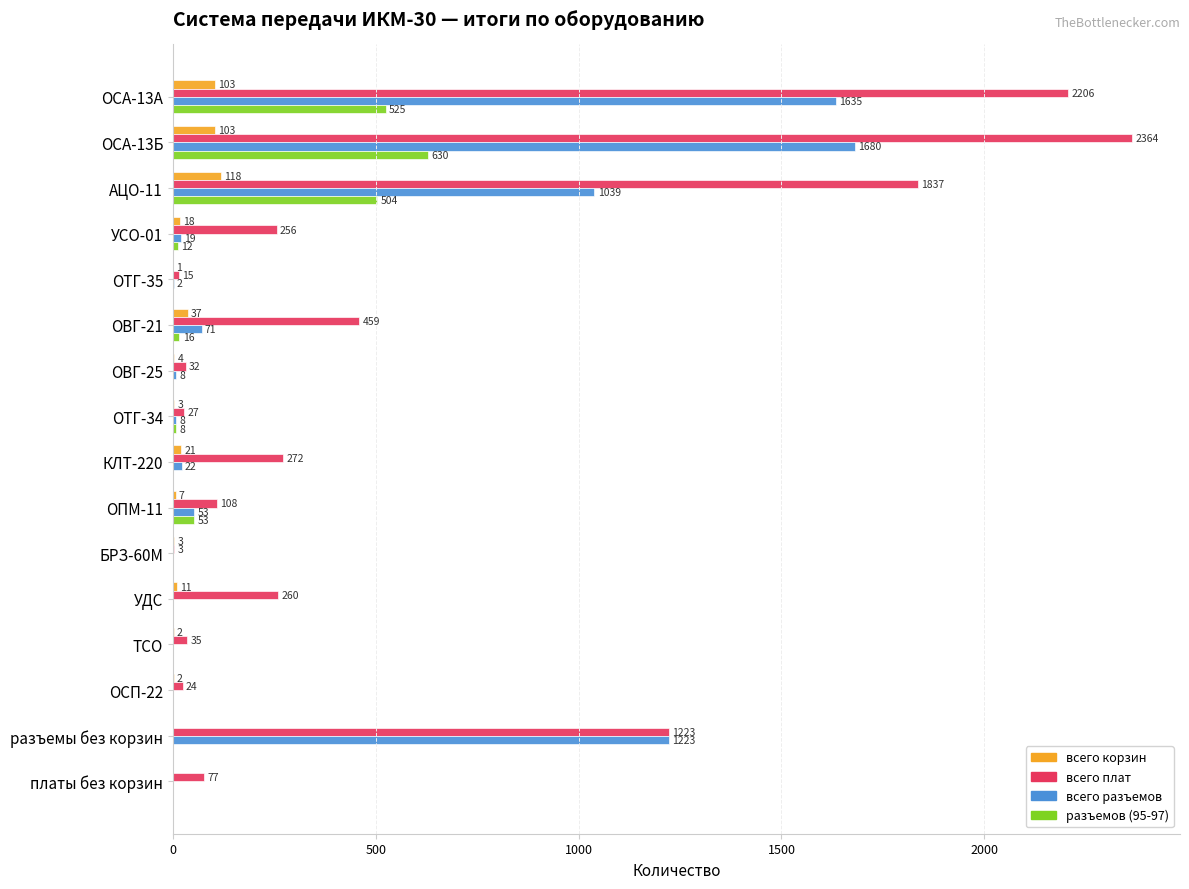

Count the number of data series in this chart.

4